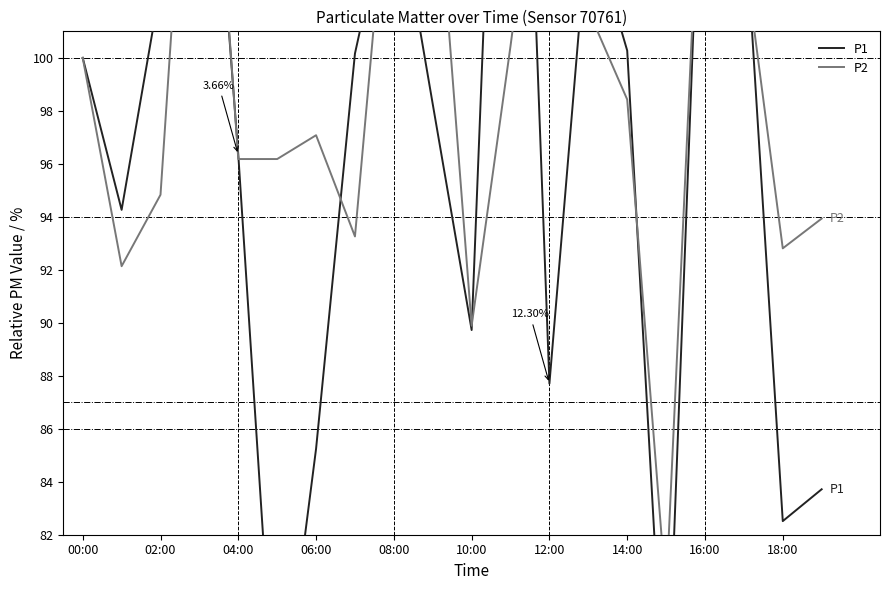

Does the chart display data point markers on the line(s)?

No